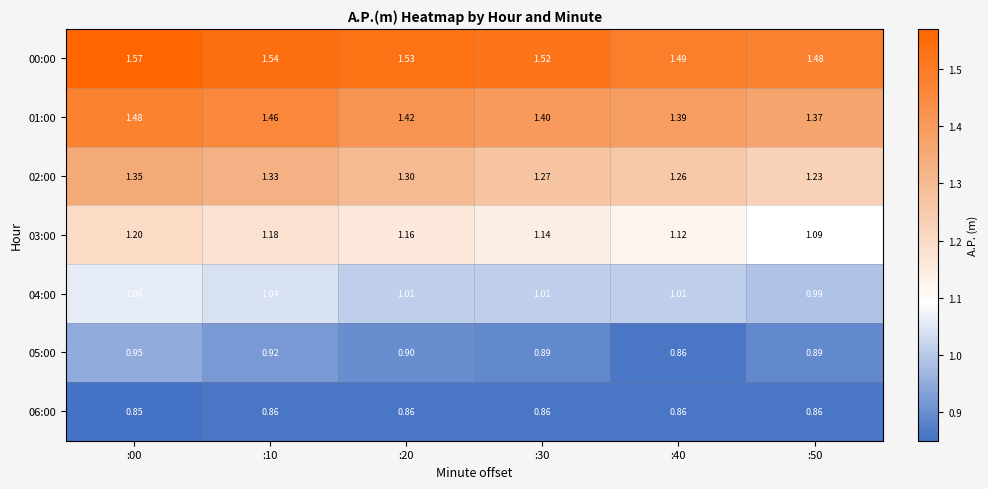

Is the value of 00:00 at :50 greater than the value of 06:00 at :00?

Yes